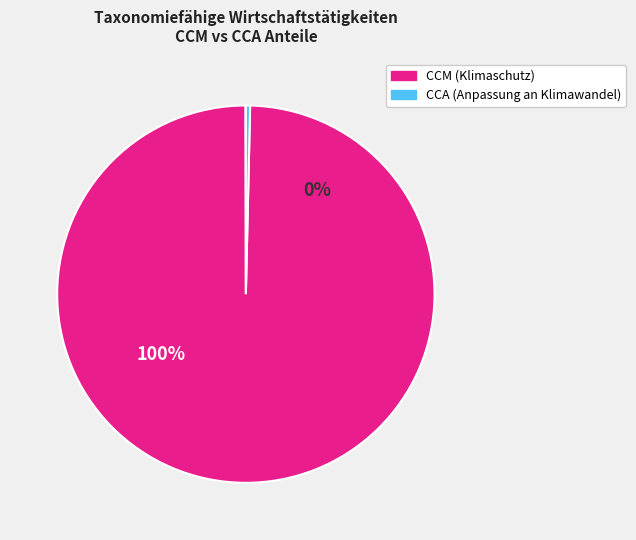

The Zeile 7 slice represents 59% of the pie. True or false?

False